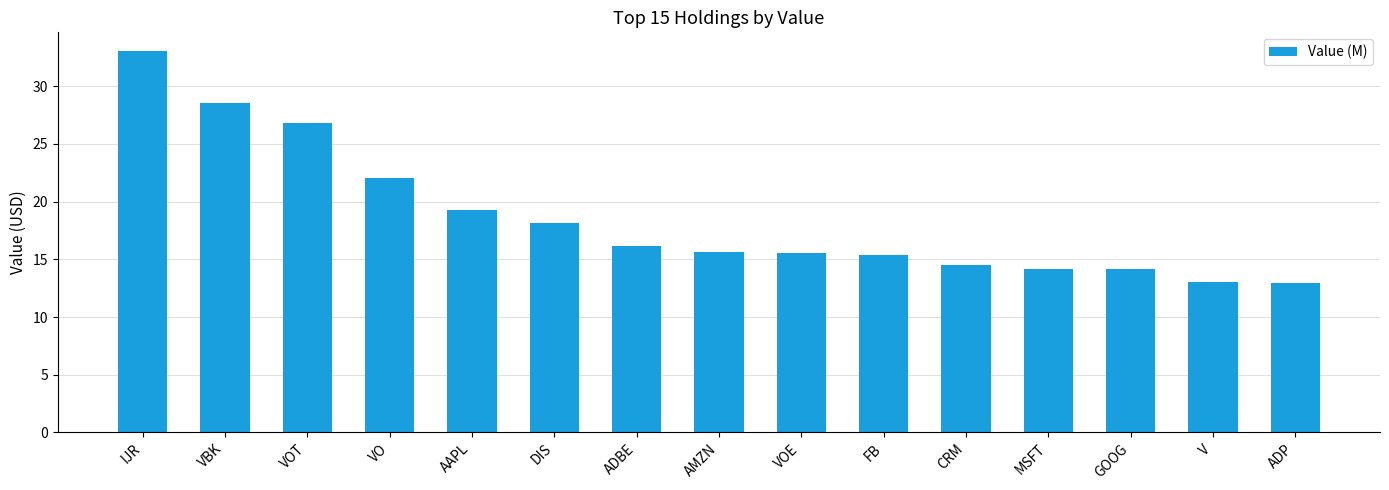

What is the average value?

18.6